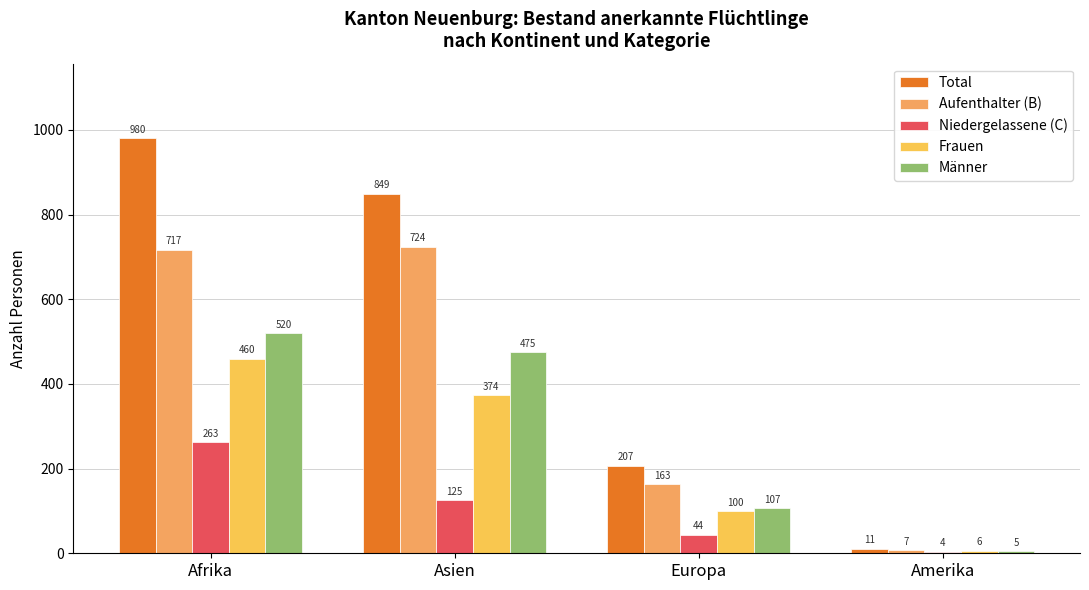

How many series are shown in this chart?

5